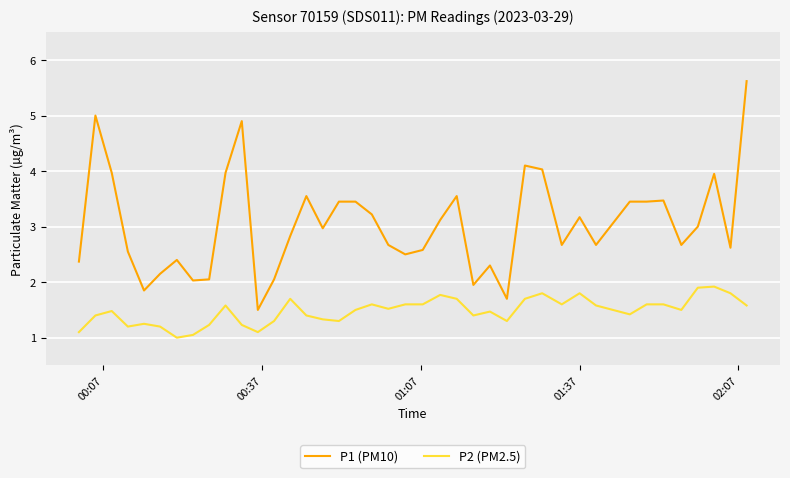

True or false: P1 (PM10) and P2 (PM2.5) intersect in this chart.

False